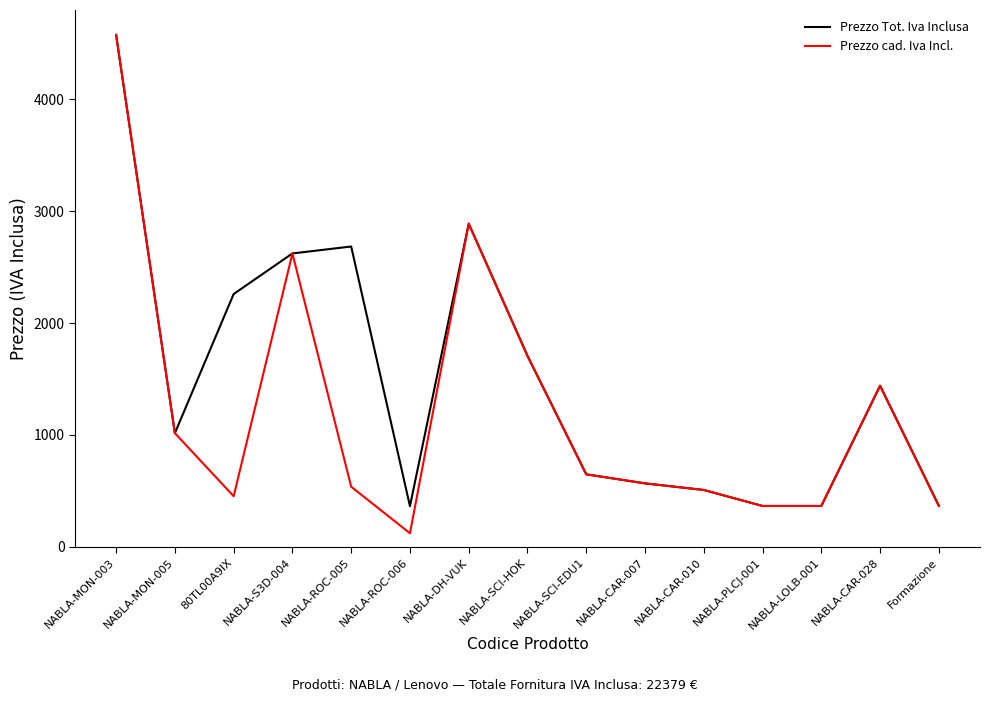

What is the greatest value displayed?

4577